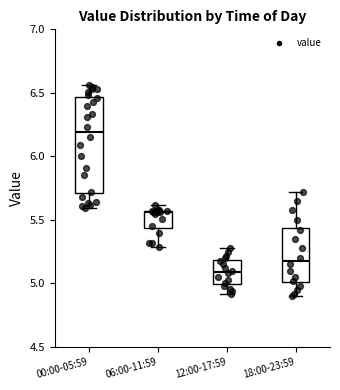

Which box is the tallest, from its lower edge to its upper edge?

00:00-05:59